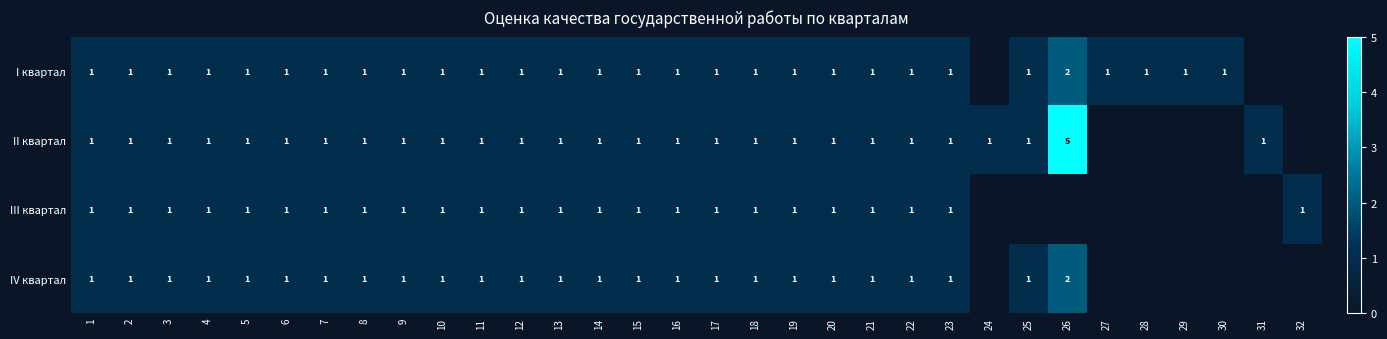

Is it true that III квартал equals 2 at 16?

False